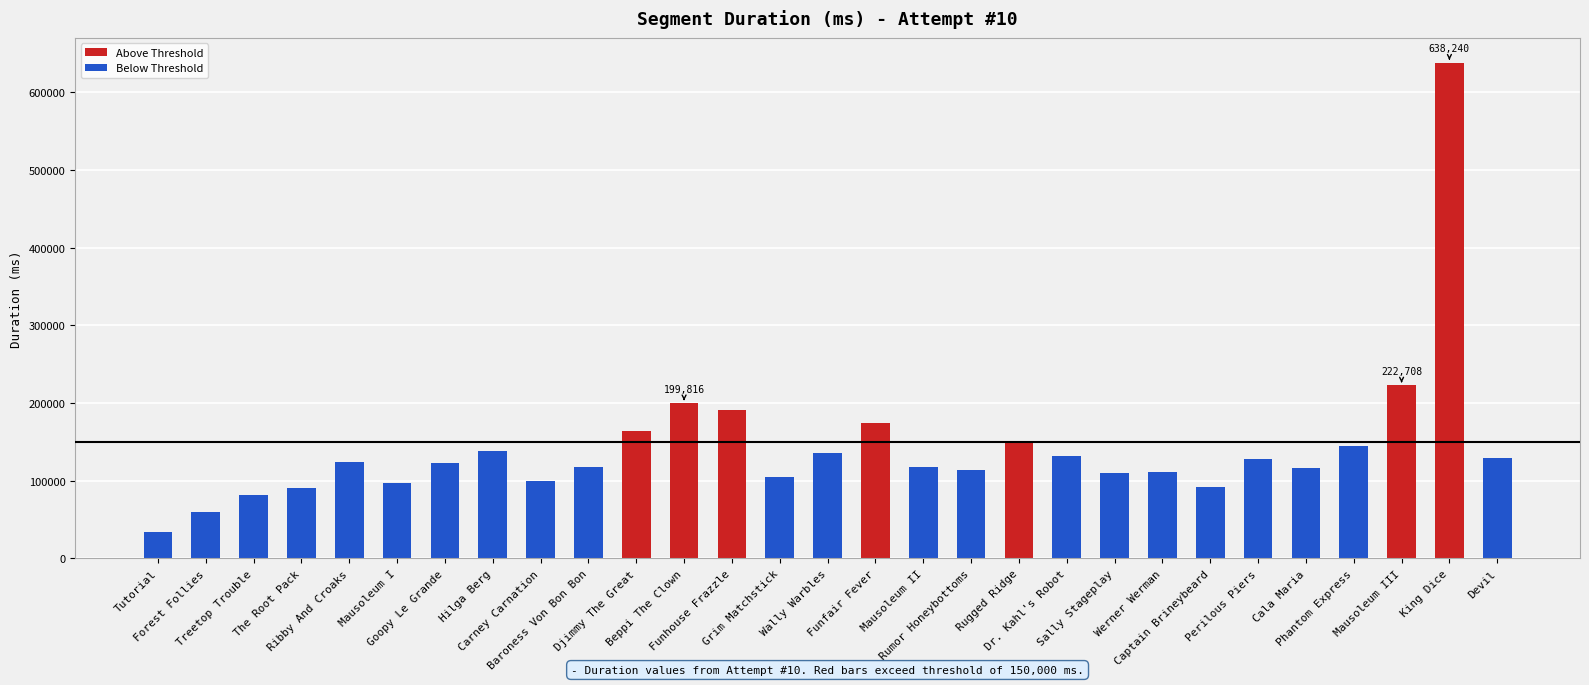

Which label corresponds to the smallest value in the chart?

Tutorial